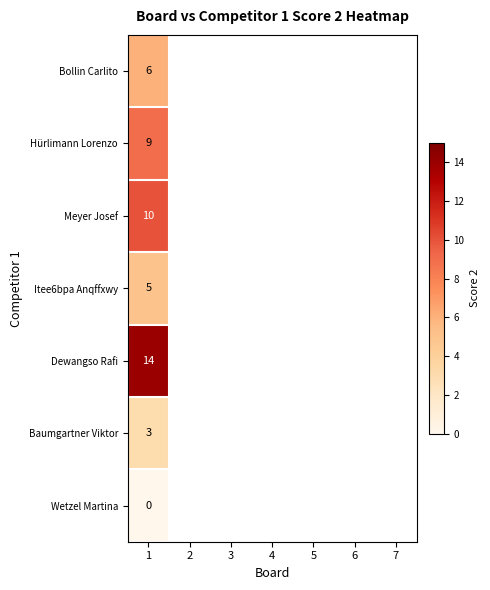

Between 2 and 1, which is larger?

1